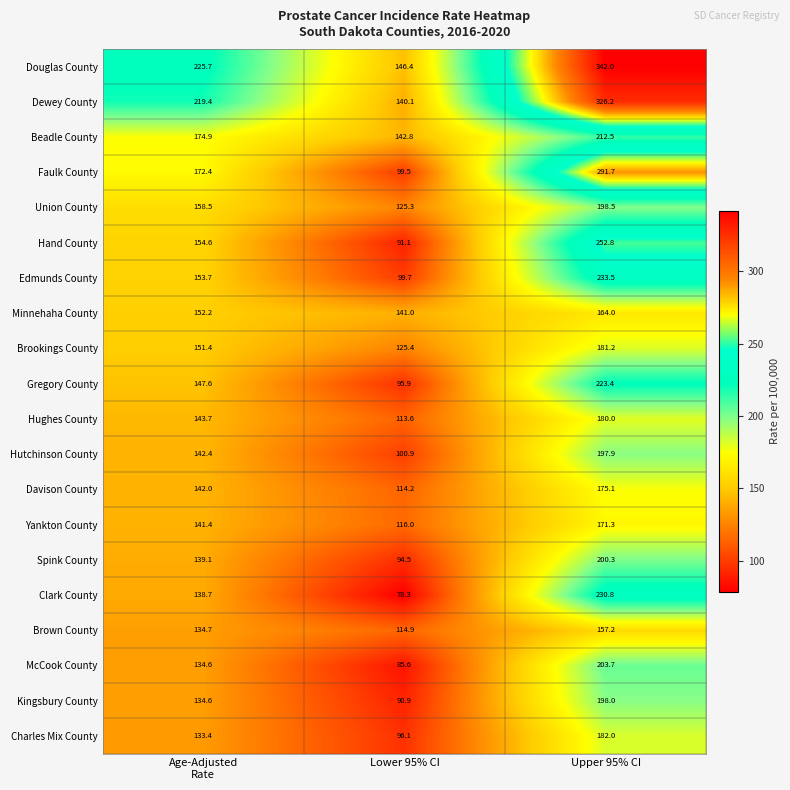

Count the number of categories in the chart.

3